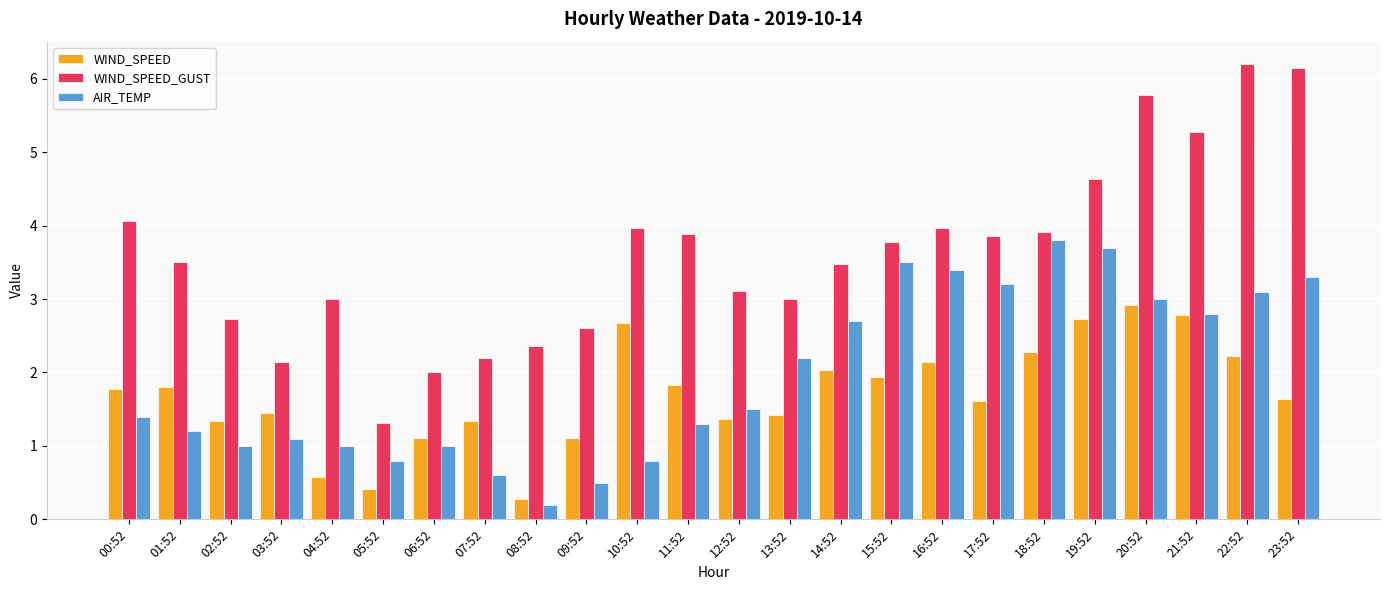

How many groups of bars are there?

24